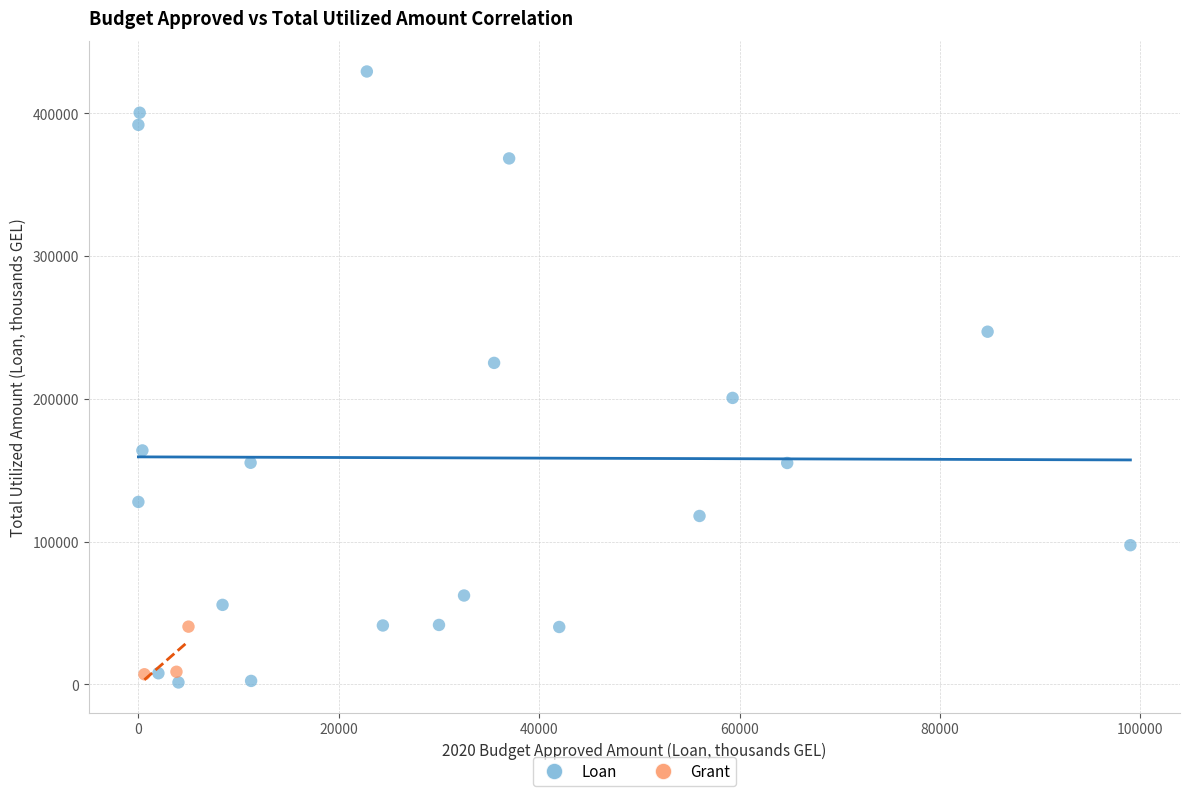

What are all the series names shown in the legend?

Loan, Grant